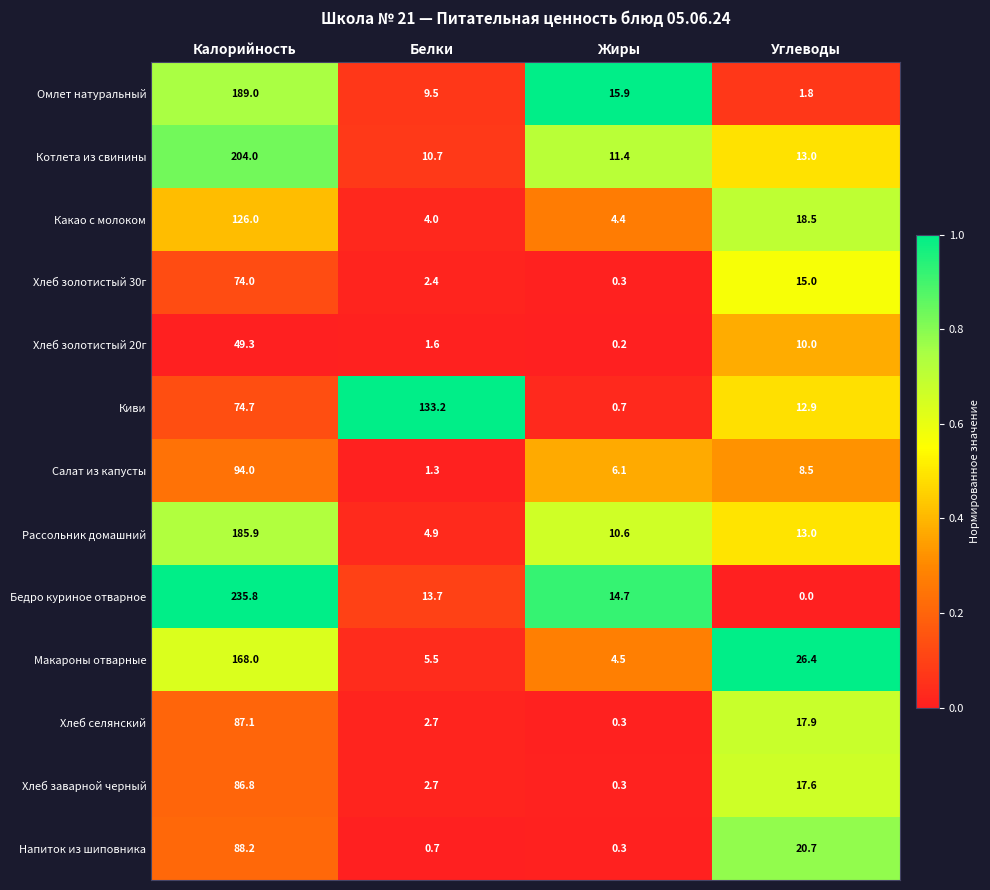

List the series in order of their peak value, lowest first.

Хлеб золотистый 20г, Хлеб золотистый 30г, Хлеб заварной черный, Хлеб селянский, Напиток из шиповника, Салат из капусты, Какао с молоком, Киви, Макароны отварные, Рассольник домашний, Омлет натуральный, Котлета из свинины, Бедро куриное отварное